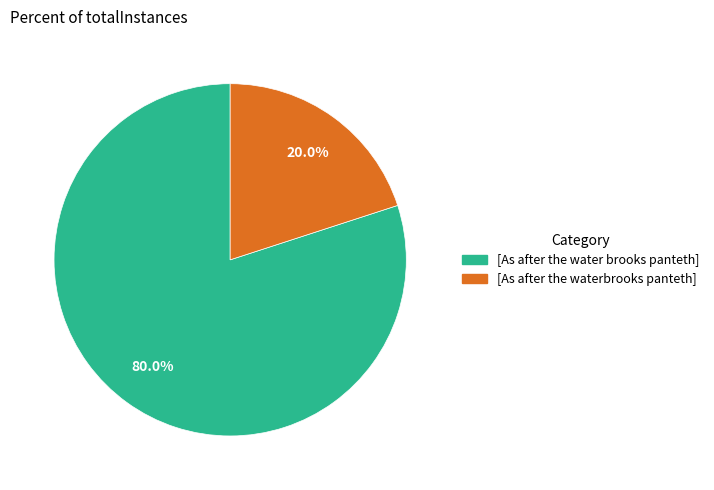

Rank the categories by value from highest to lowest.

[As after the water brooks panteth], [As after the waterbrooks panteth]